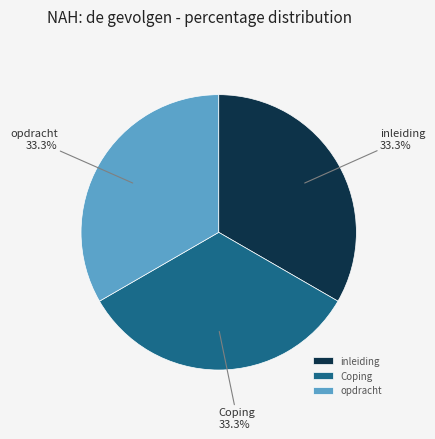

Count the number of slices in the pie.

3